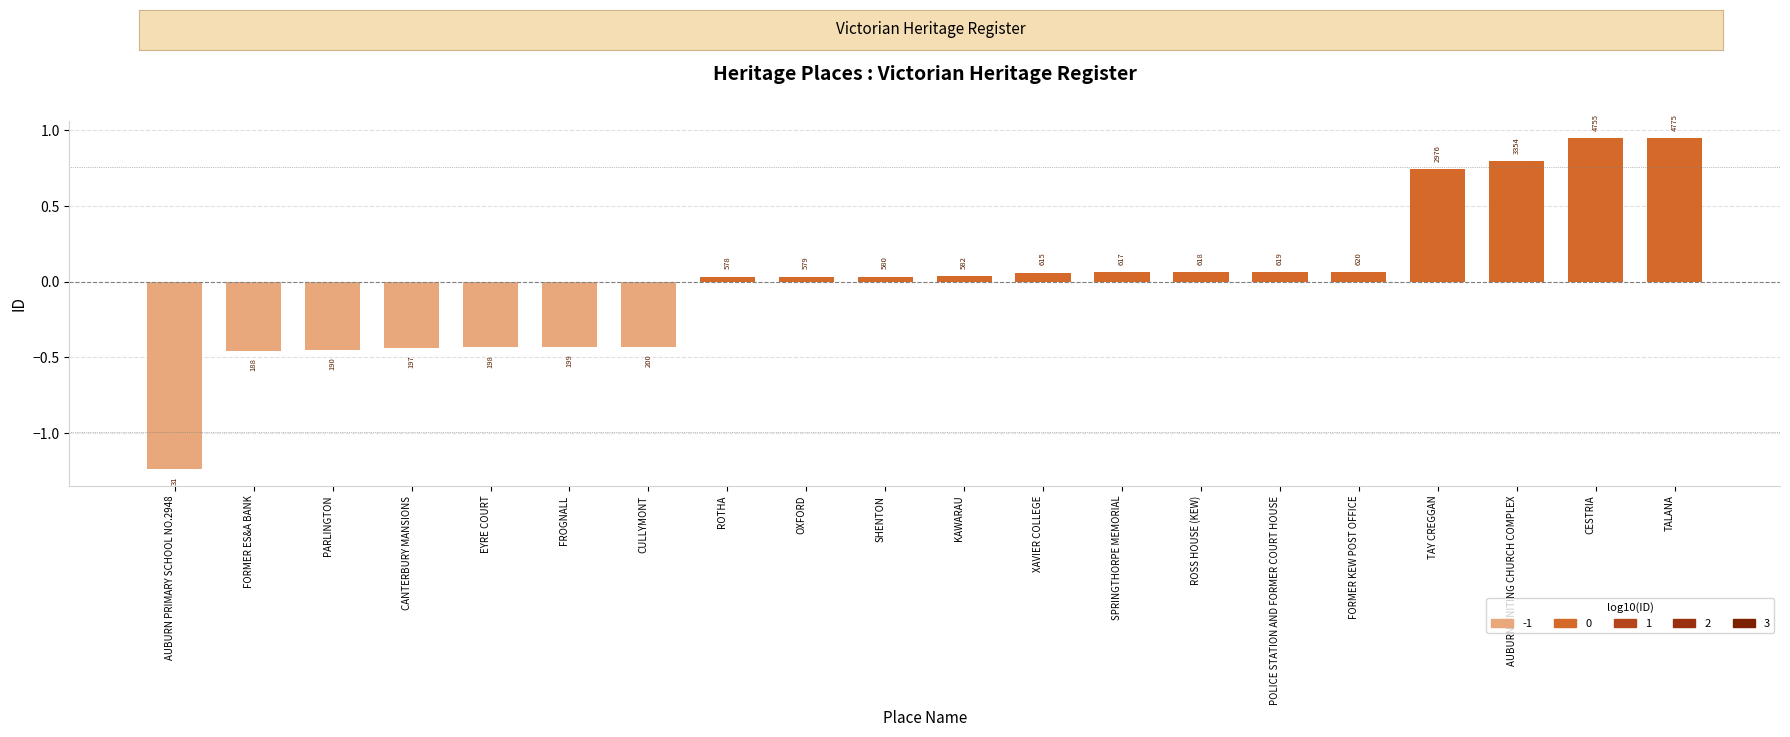

Are the bars horizontal?

No